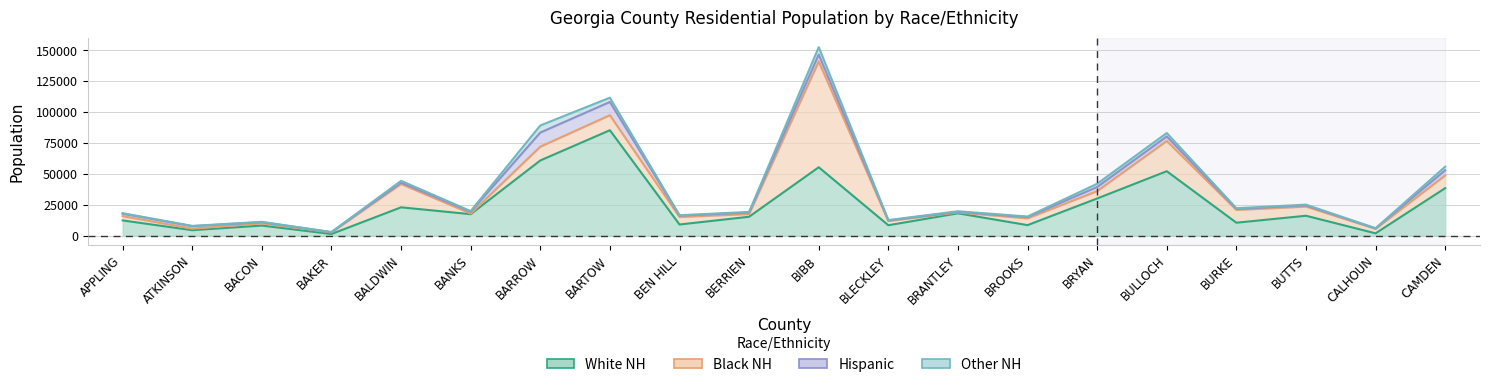

Reading right to left, list all the values displayed in this chart.

White NH: CAMDEN=38497	CALHOUN=1952	BUTTS=16176	BURKE=10543	BULLOCH=52210	BRYAN=30147	BROOKS=8581	BRANTLEY=18151	BLECKLEY=8500	BIBB=55422	BERRIEN=15371	BEN HILL=9093	BARTOW=85368	BARROW=60902	BANKS=17456	BALDWIN=22993	BAKER=1409	BACON=8236	ATKINSON=4491	APPLING=12402
Black NH: CAMDEN=10323	CALHOUN=3654	BUTTS=7437	BURKE=10348	BULLOCH=24476	BRYAN=5977	BROOKS=5487	BRANTLEY=702	BLECKLEY=3443	BIBB=85620	BERRIEN=2195	BEN HILL=6116	BARTOW=12159	BARROW=11160	BANKS=501	BALDWIN=18885	BAKER=1288	BACON=1783	ATKINSON=1258	APPLING=3457
Hispanic: CAMDEN=4160	CALHOUN=322	BUTTS=948	BURKE=810	BULLOCH=3628	BRYAN=3334	BROOKS=1024	BRANTLEY=455	BLECKLEY=437	BIBB=5553	BERRIEN=1177	BEN HILL=1025	BARTOW=10698	BARROW=11420	BANKS=1466	BALDWIN=1082	BAKER=201	BACON=939	ATKINSON=2005	APPLING=1956
Other NH: CAMDEN=2891	CALHOUN=138	BUTTS=604	BURKE=564	BULLOCH=2791	BRYAN=2605	BROOKS=470	BRANTLEY=511	BLECKLEY=309	BIBB=5989	BERRIEN=537	BEN HILL=385	BARTOW=3485	BARROW=5744	BANKS=534	BALDWIN=1471	BAKER=84	BACON=288	ATKINSON=204	APPLING=456